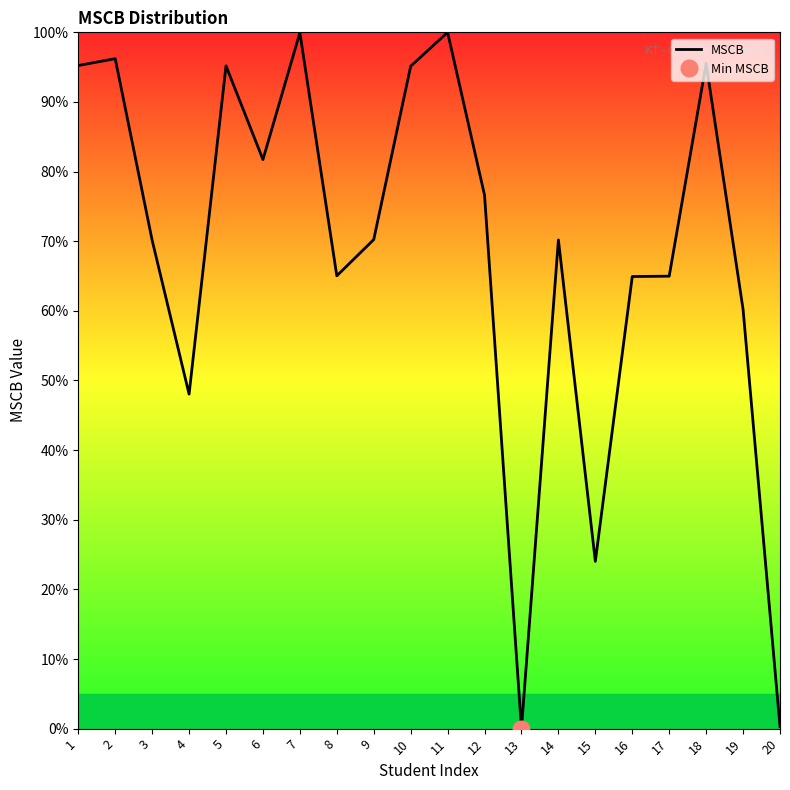

The value of MSCB at 17 is 65.0. True or false?

True